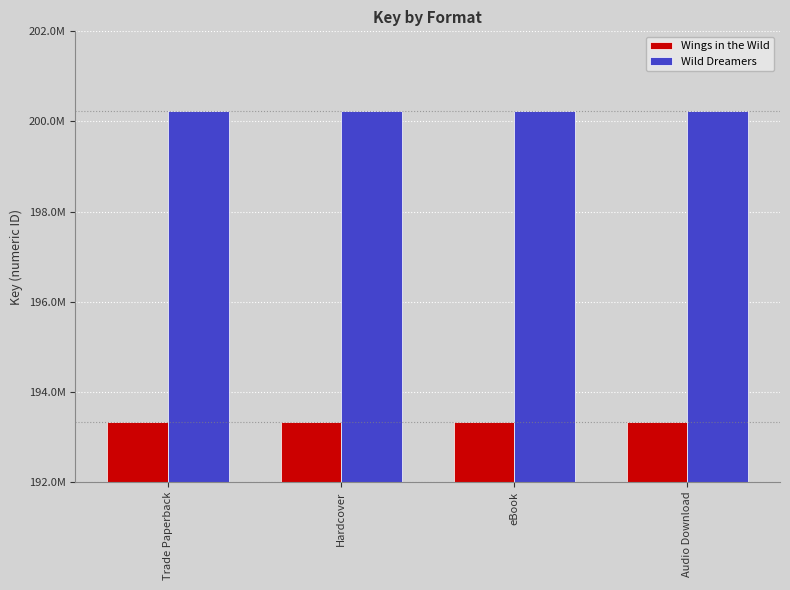

What is the maximum value shown in the chart?

200237859